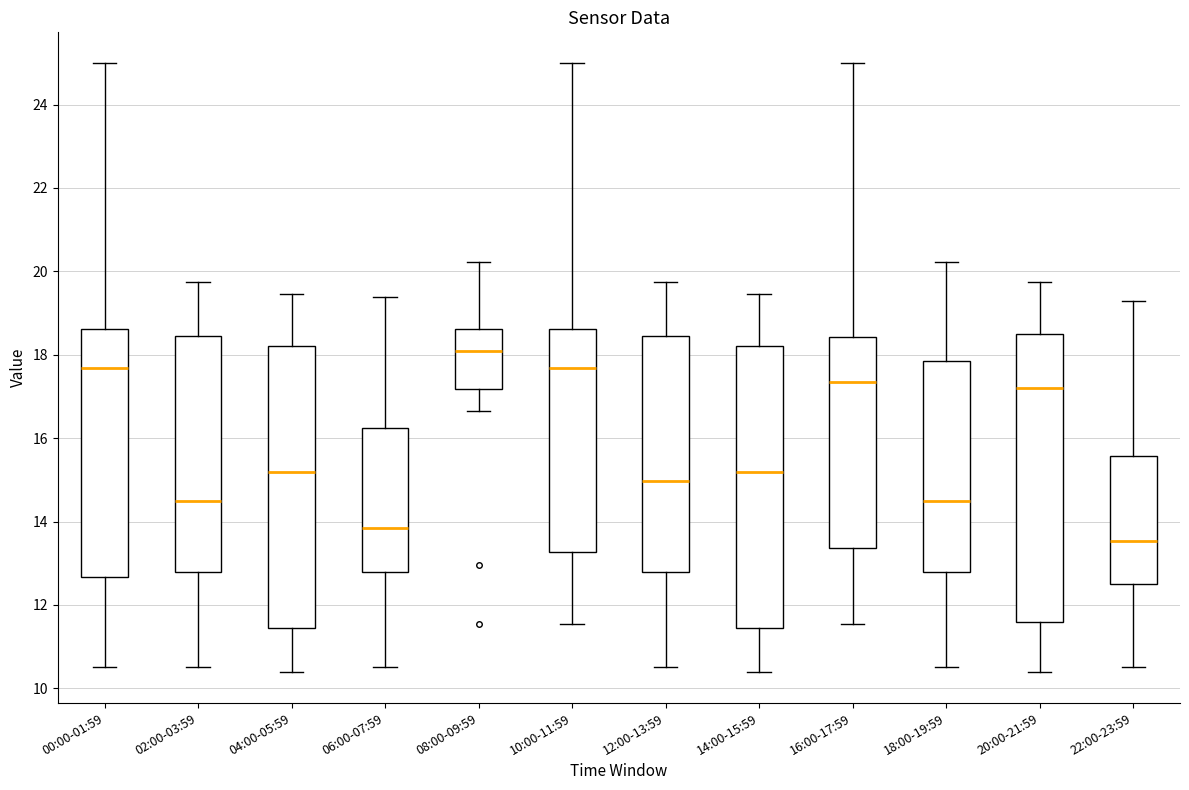

Where does the upper whisker of the box for 16:00-17:59 end on the y-axis? The values are not printed on the chart, so give them approximately, as read against the axis.

25.0